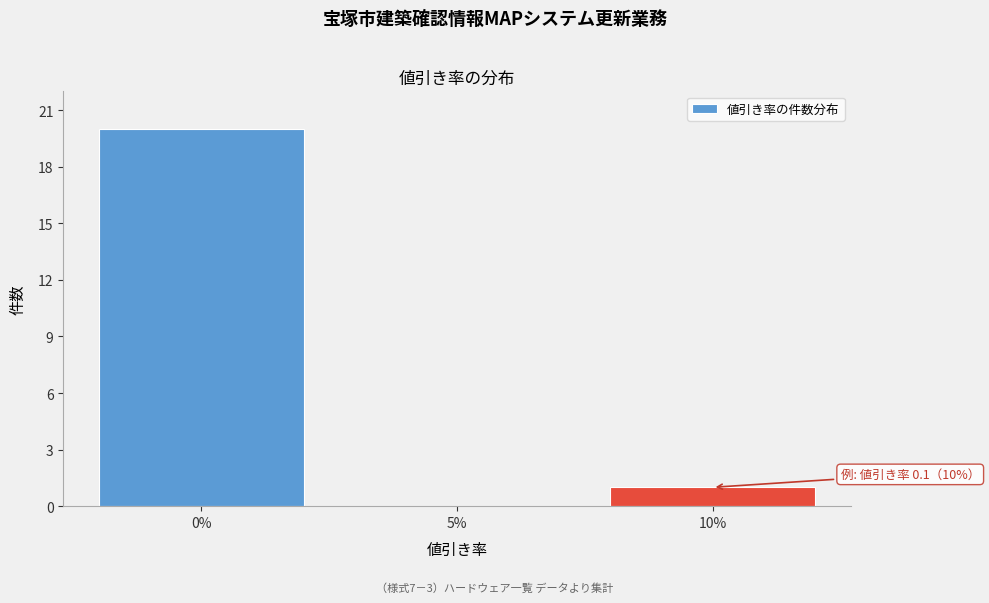

Reading right to left, list all the values displayed in this chart.

10%=1	5%=0	0%=20